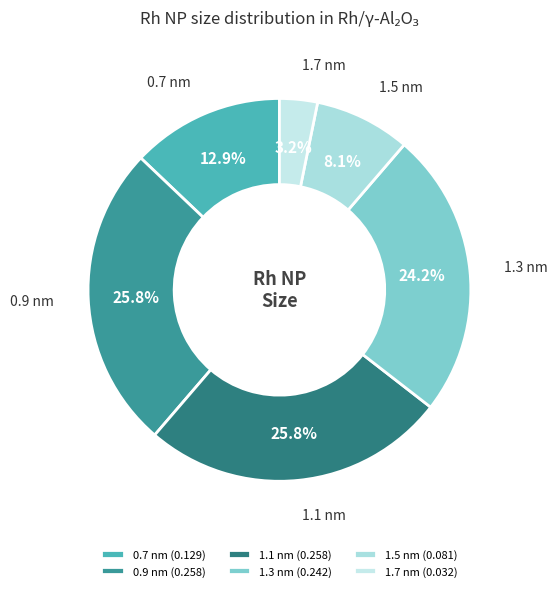

Is the sum of 1.5 nm and 0.7 nm greater than half?

No